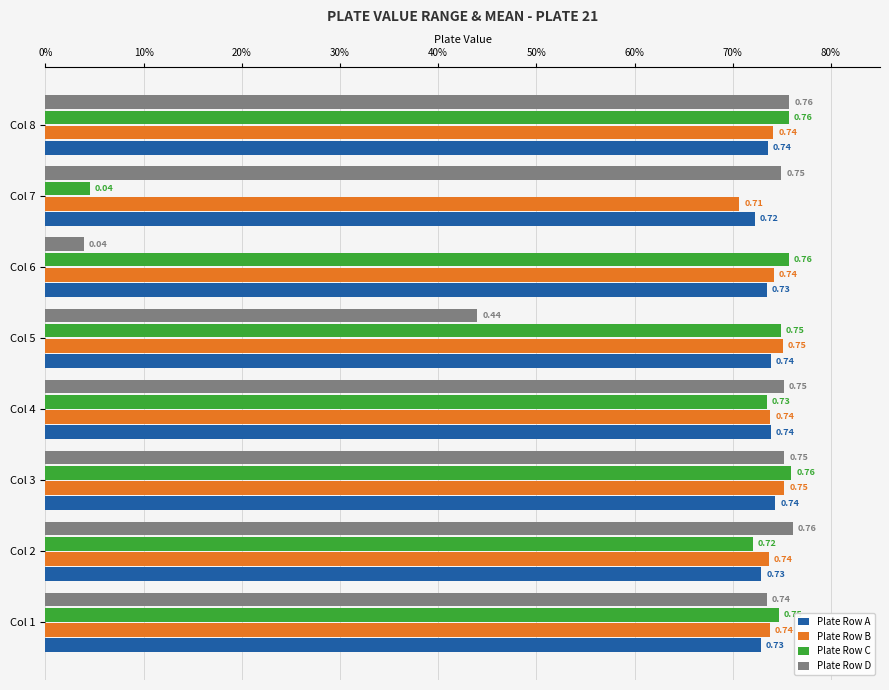

How many Plate Row A values are between 0 and 1?

8